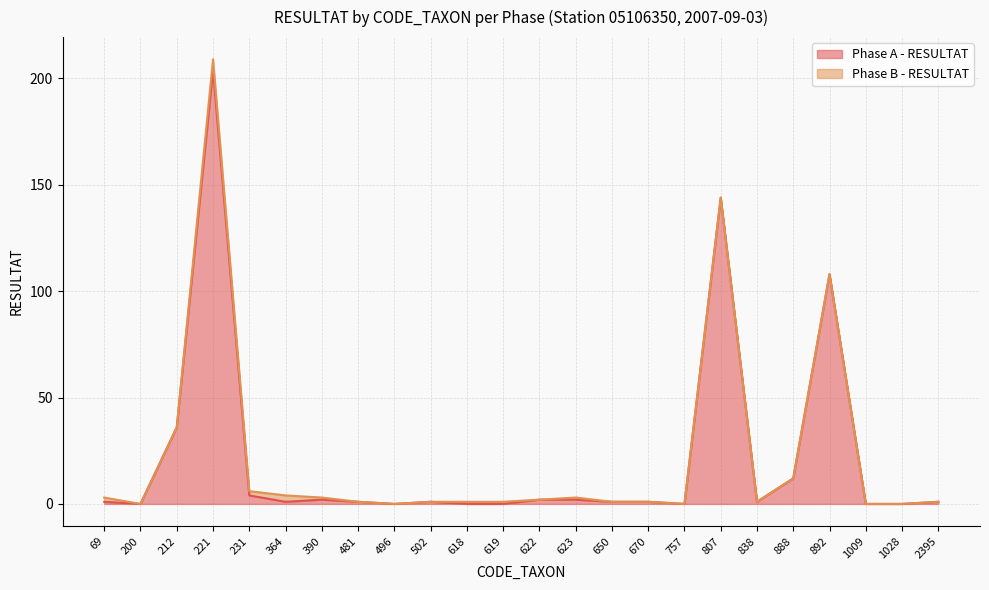

Does the chart have visible grid lines?

Yes